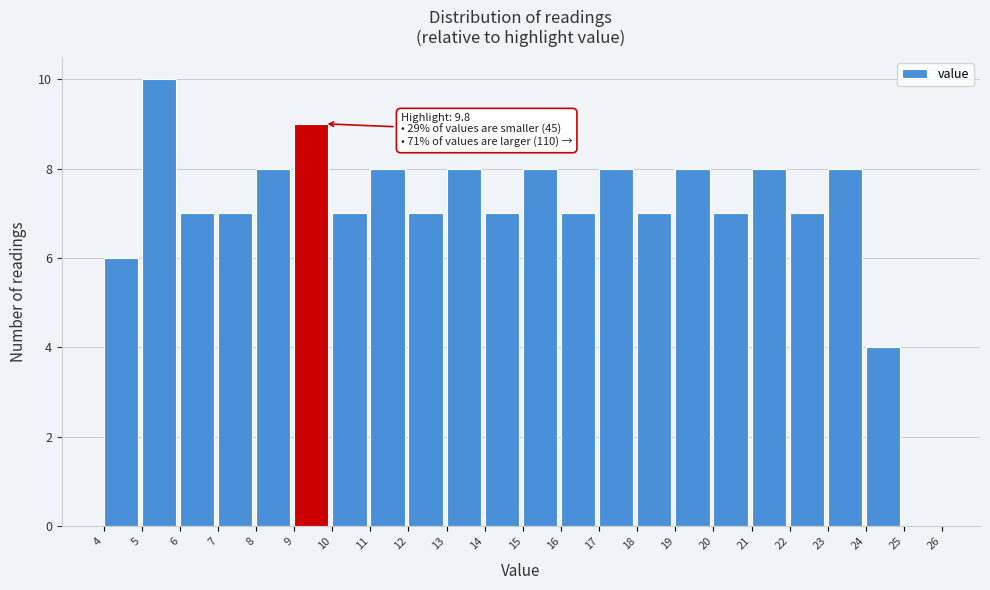

Over which range of the x-axis is the bar tallest?

5 to 6